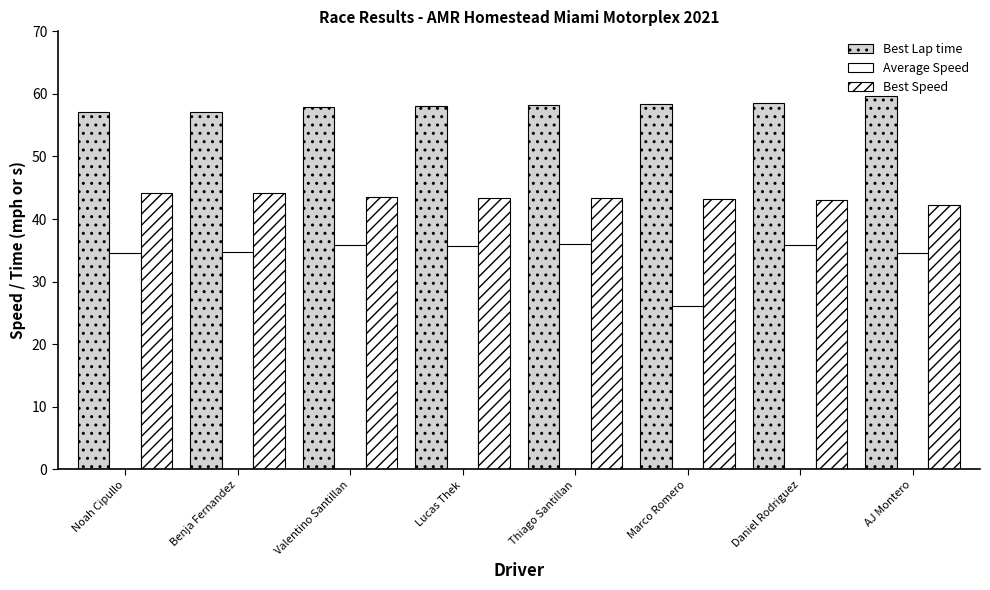

Which series changed the most between Valentino Santillan and Marco Romero?

Average Speed